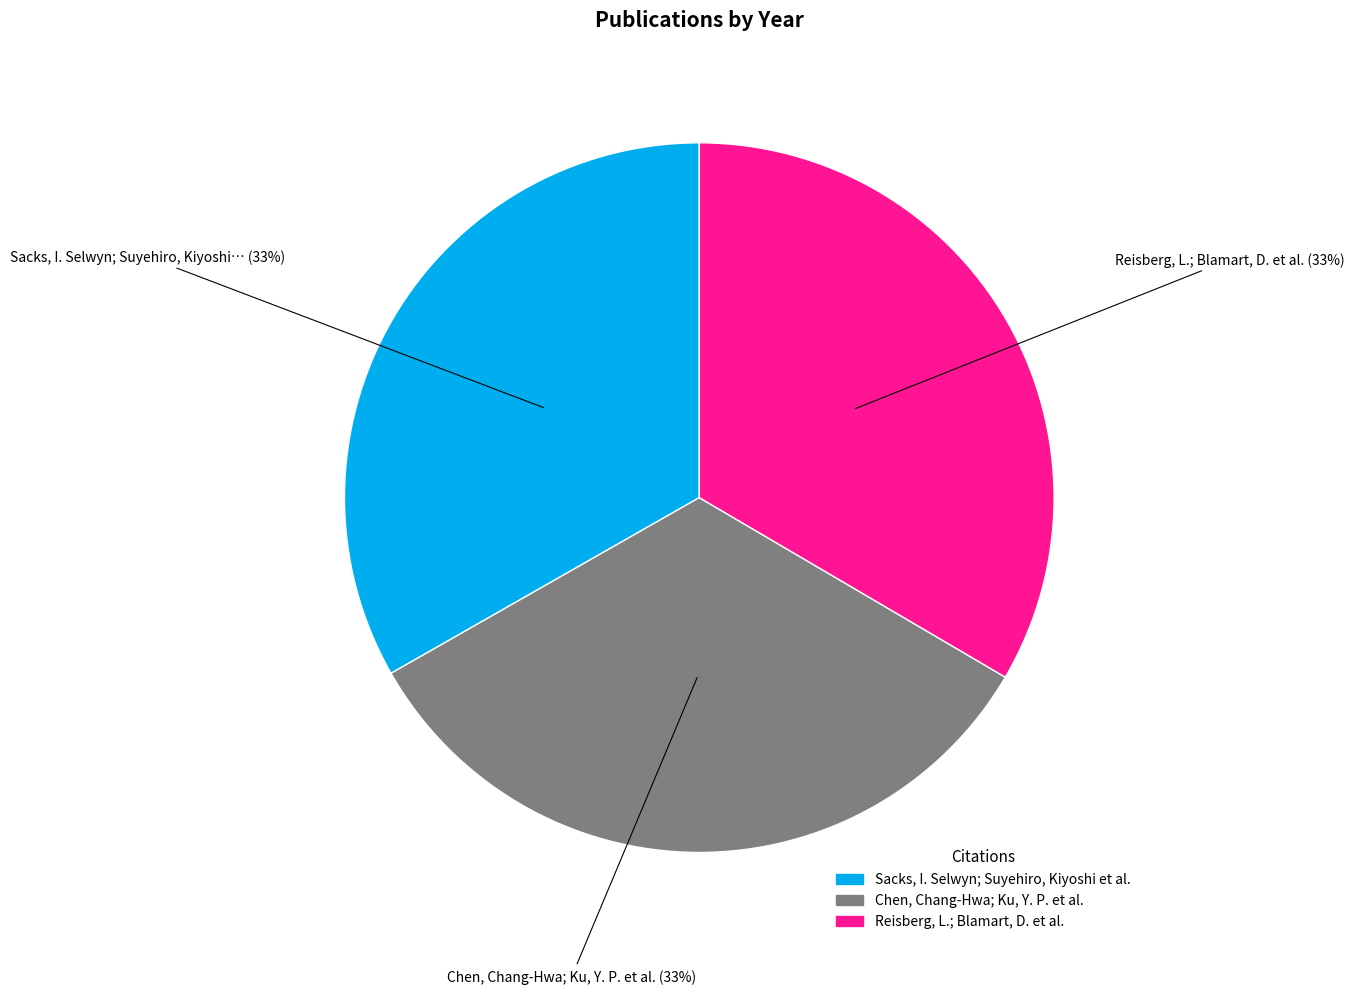

What is the ratio of the value at Sacks, I. Selwyn; Suyehiro, Kiyoshi et al. to the value at Reisberg, L.; Blamart, D. et al.?

1.0